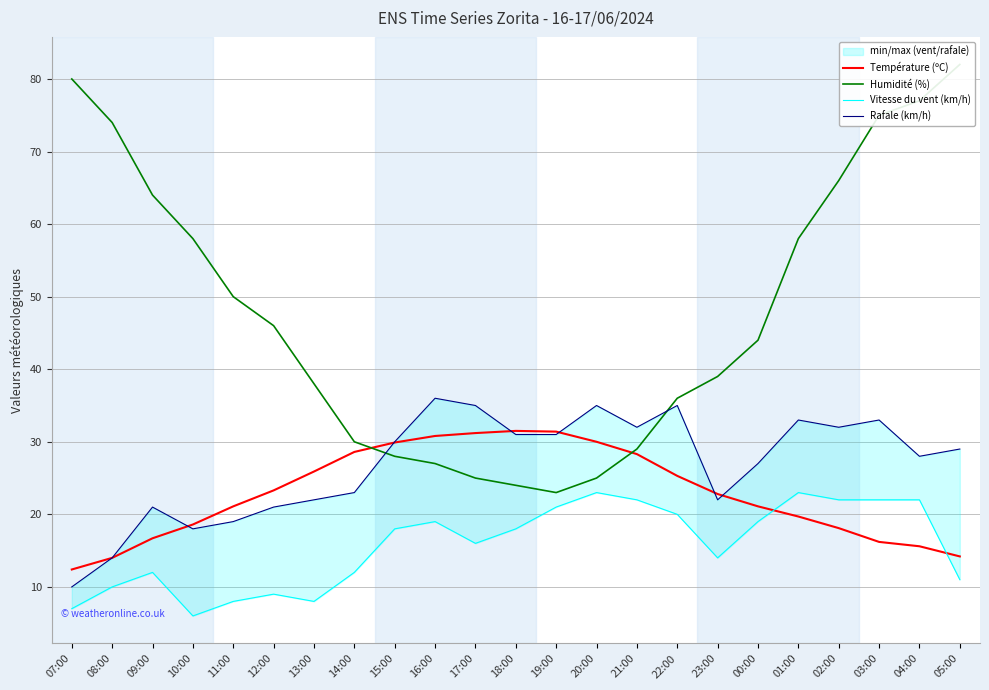

Which series changed the most between 01:00 and 04:00?

Humidité (%)